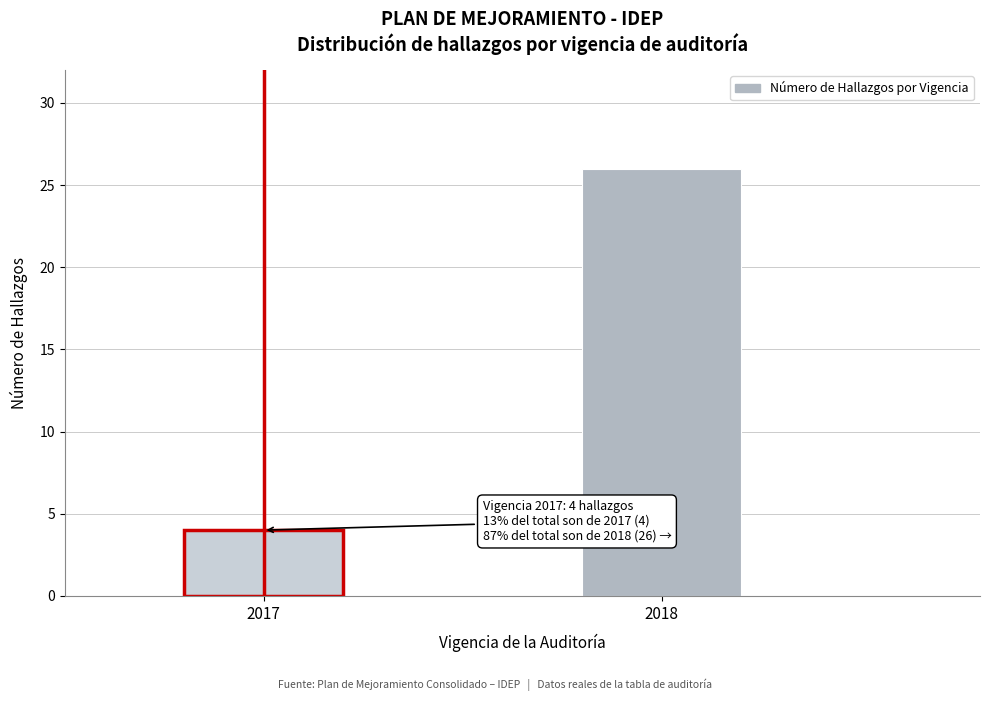

Reading left to right, what are all the values shown in this chart?

2017=4	2018=26